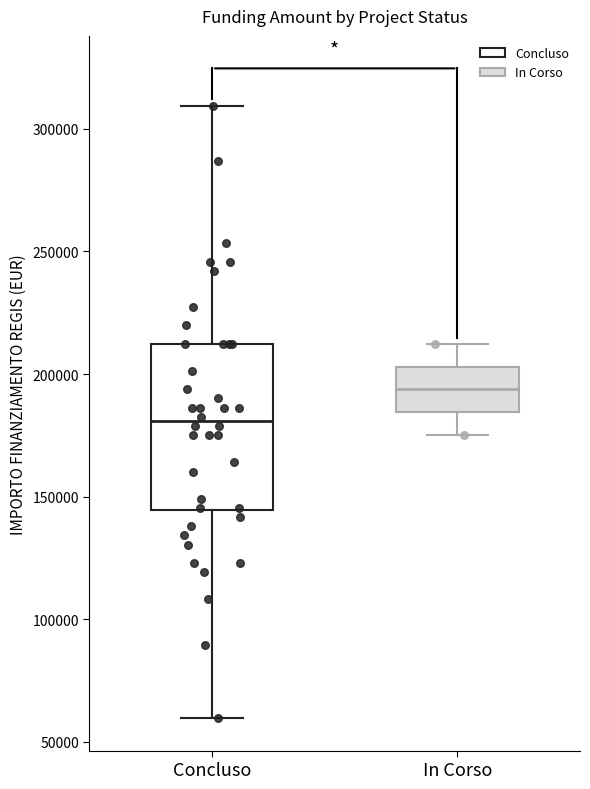

Where does the median line of the box for Concluso sit on the y-axis? The values are not printed on the chart, so give them approximately, as read against the axis.

180000